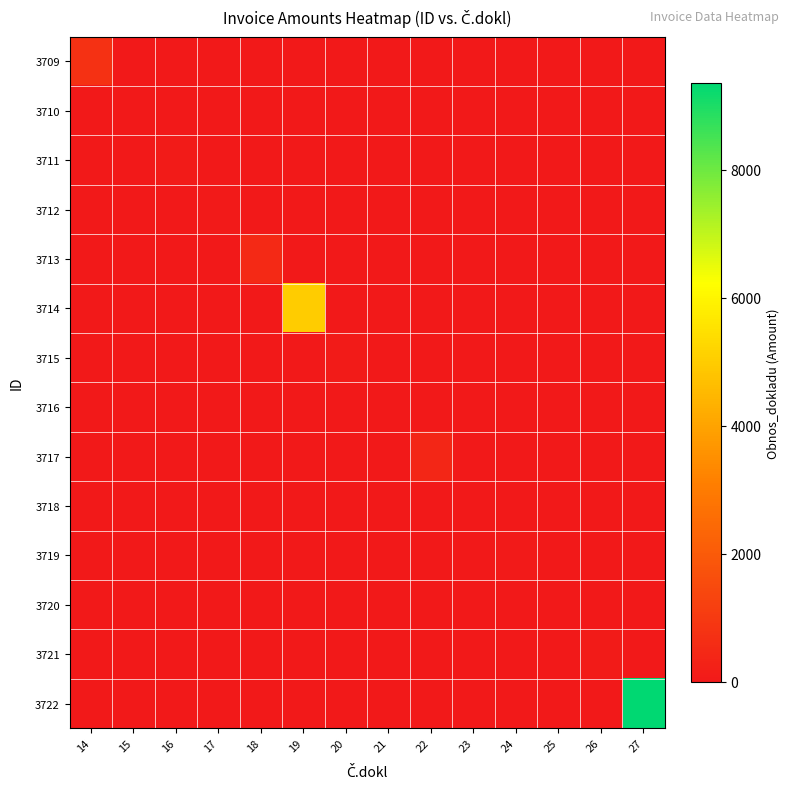

Between 21 and 14, which is larger?

14